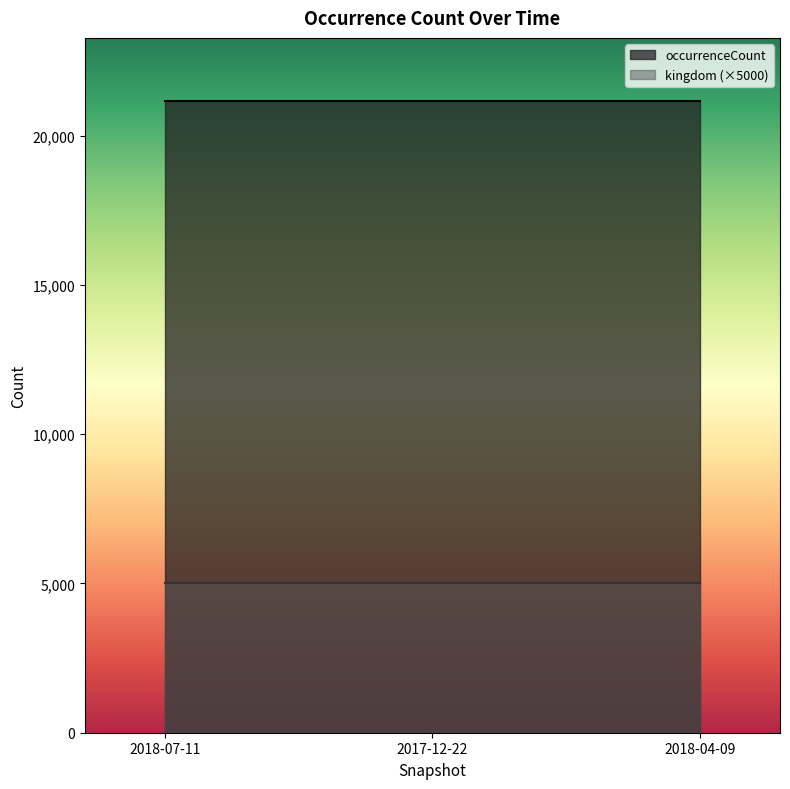

The value of occurrenceCount at 2018-04-09 is 11887. True or false?

False